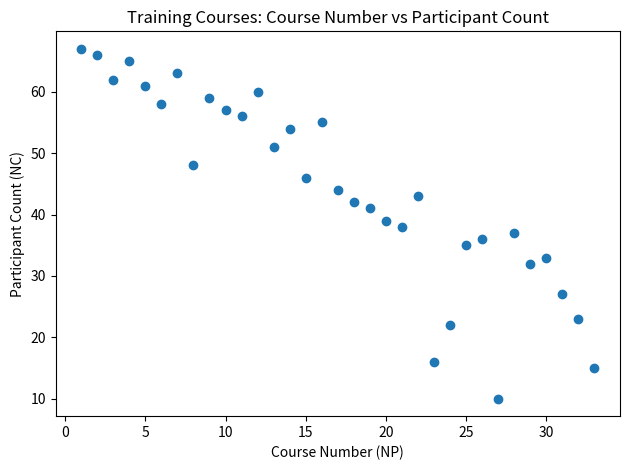

What is the range of Y values (max minus min)?

57